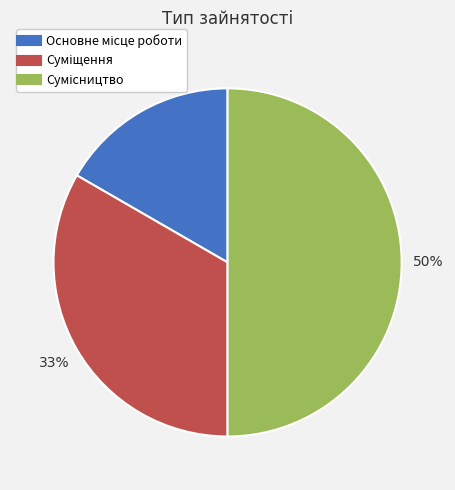

To the nearest percent, what is the difference between the largest and smallest slice percentages?

33%